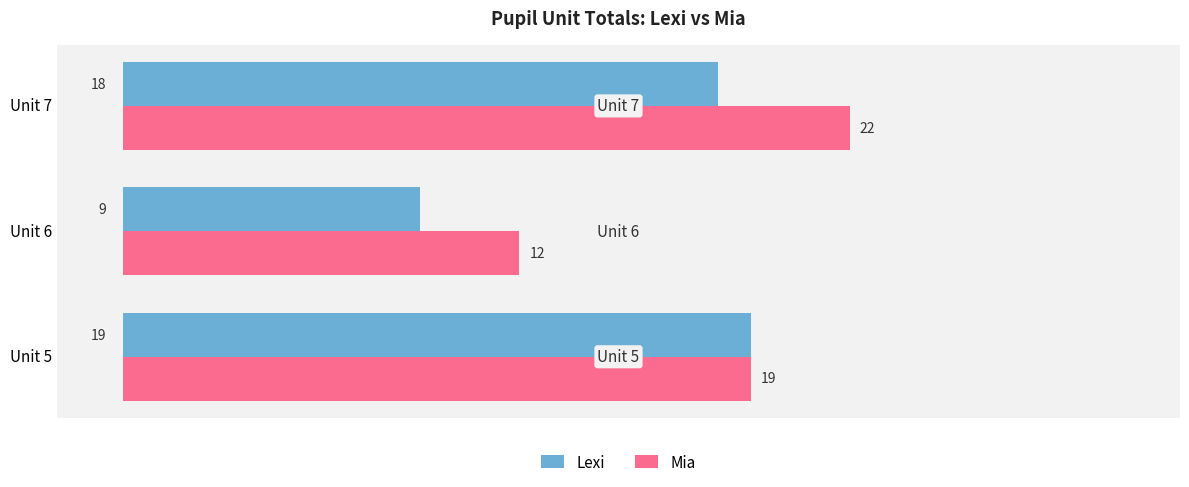

What is the sum of all Lexi values?

46